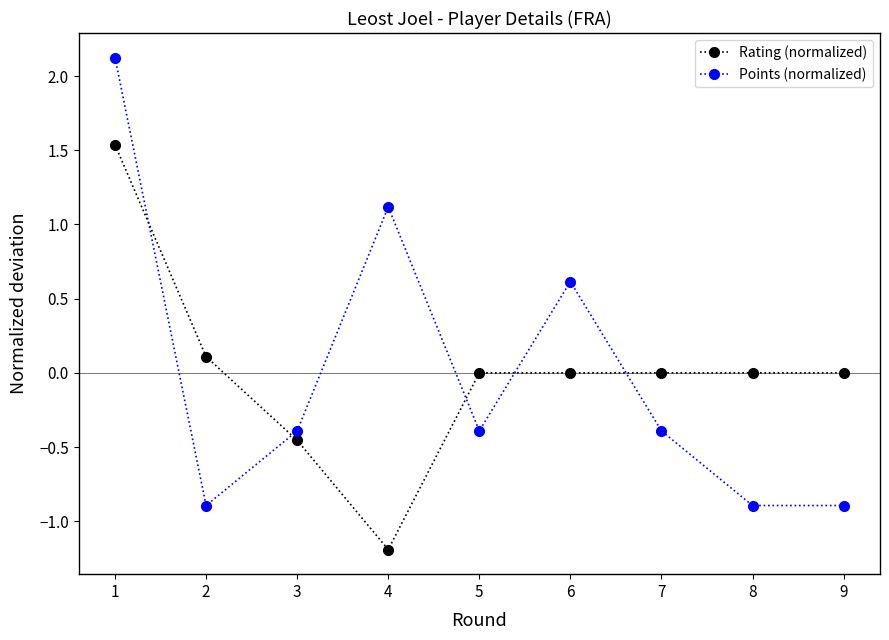

What are all the series names shown in the legend?

Rating (normalized), Points (normalized)